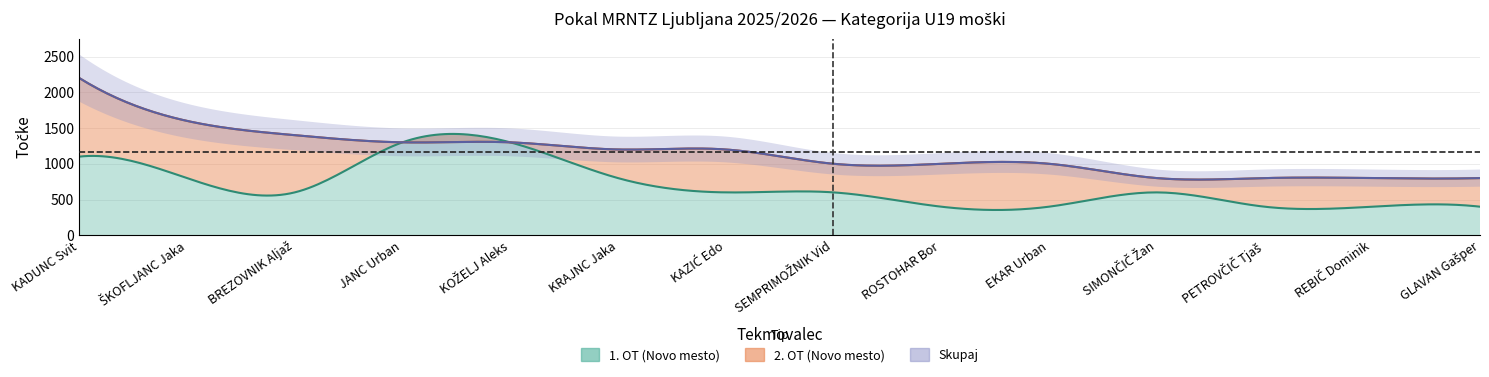

Does the chart display data point markers on the line(s)?

No